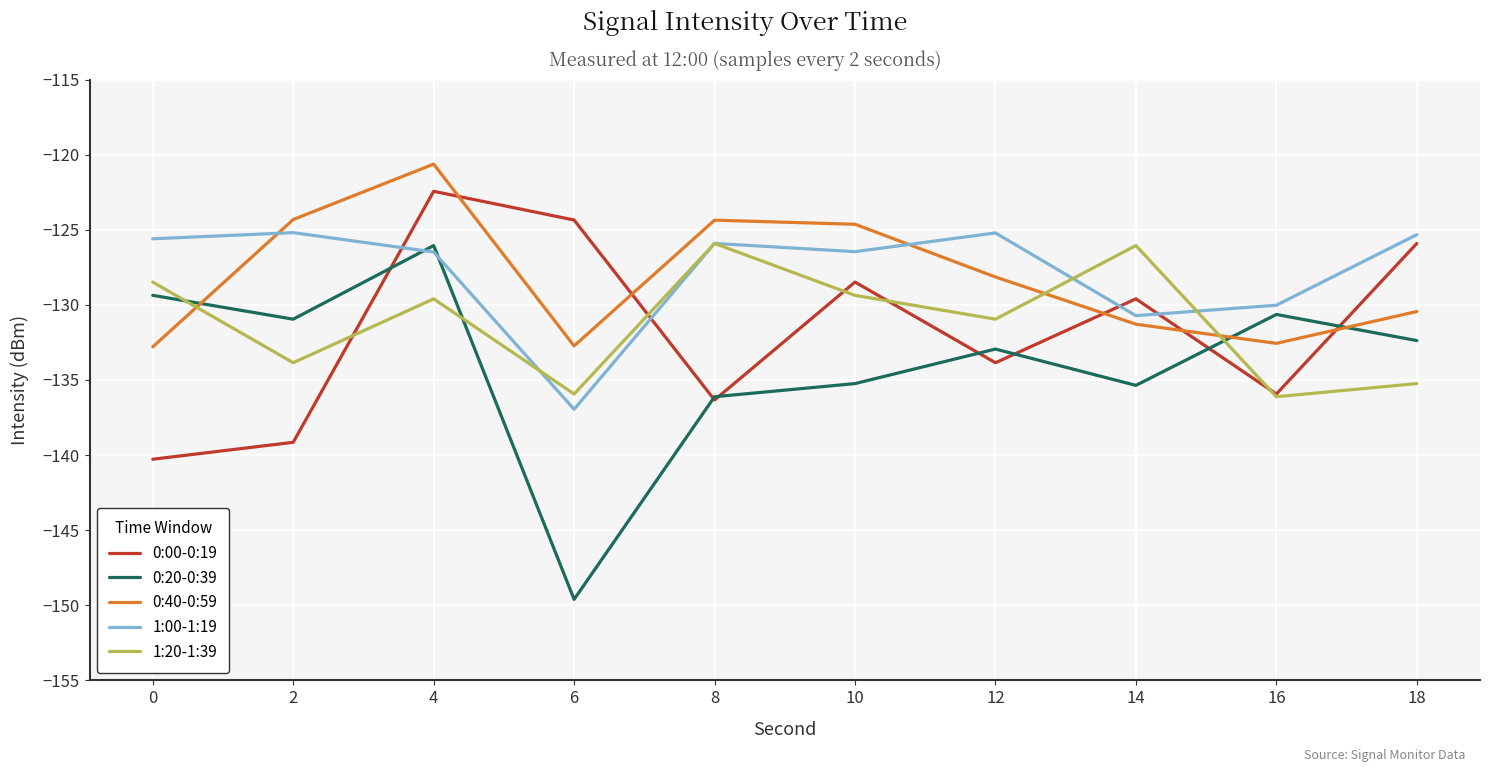

At which label is 0:00-0:19 closest to -131?

14